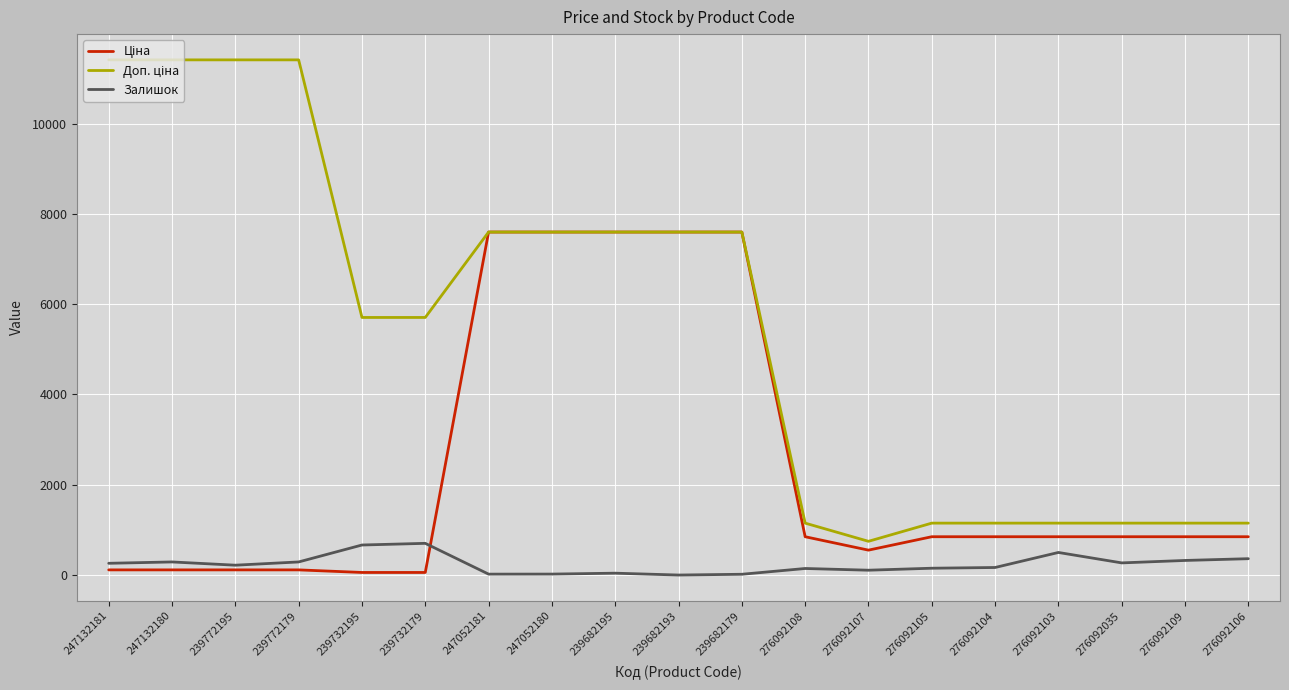

What is the total value across all series at 276092106?

2360.2